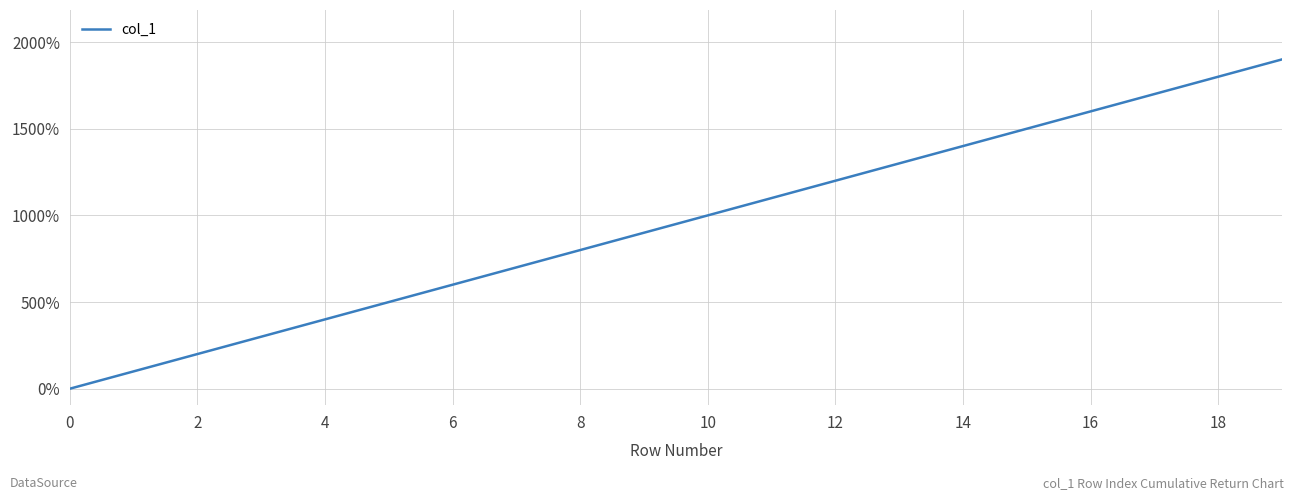

True or false: there are more than 1 points higher than both neighbors.

False